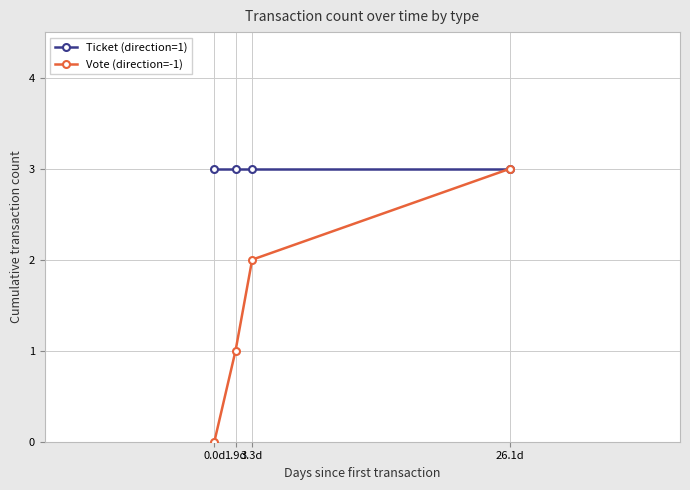

Rank the series at 3.3d from highest to lowest value.

Ticket (direction=1), Vote (direction=-1)